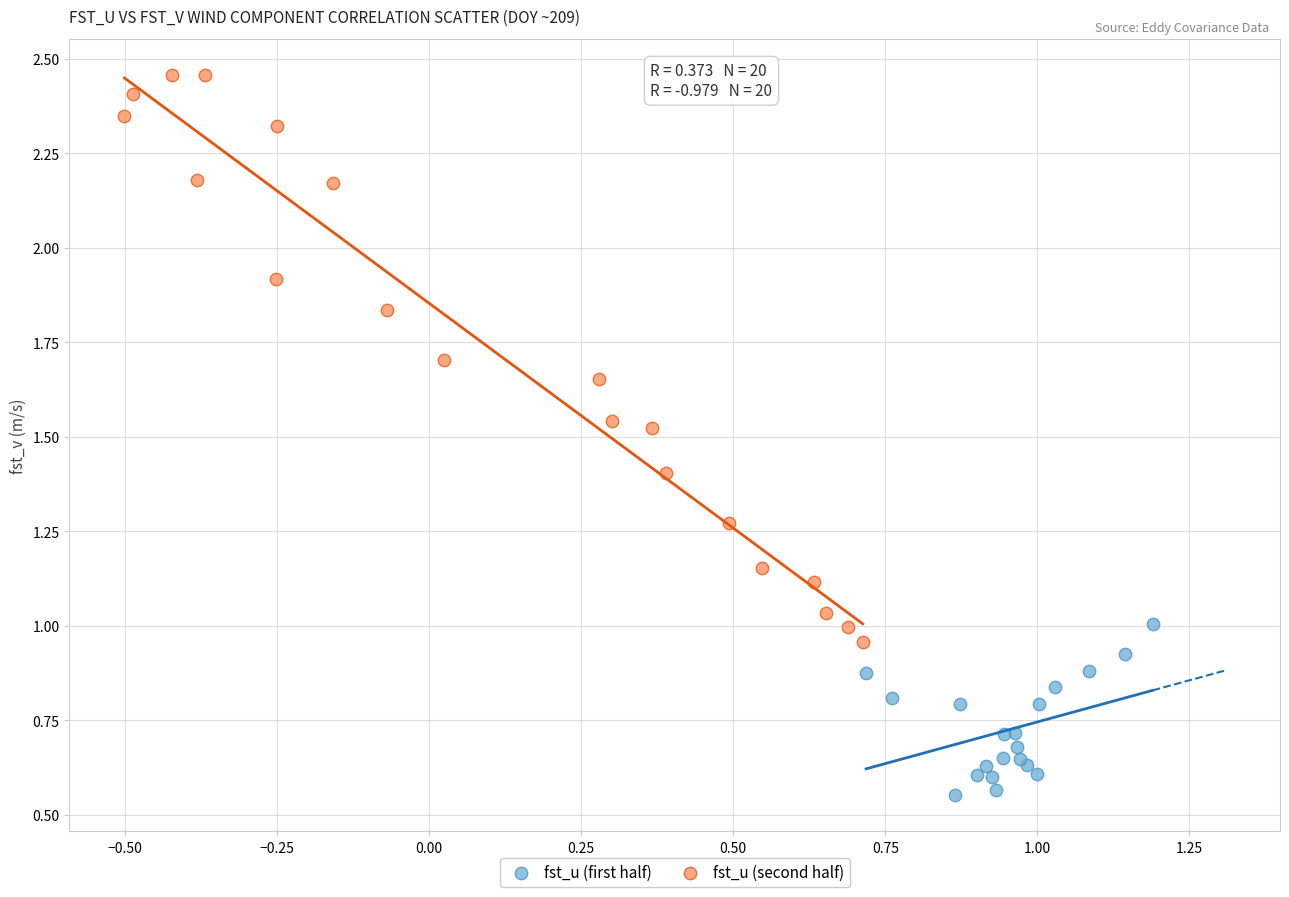

Which series contains the highest Y value?

fst_u (second half)